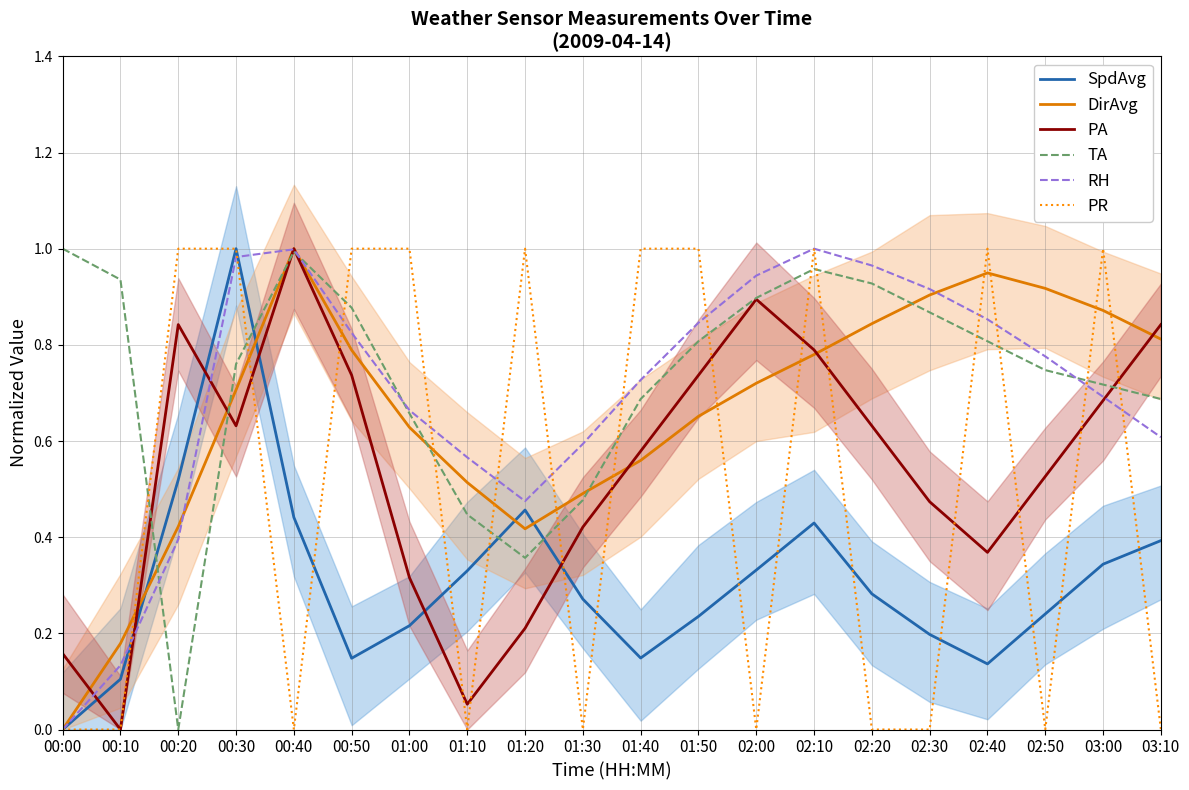

What is the sum of all DirAvg values?

13.2